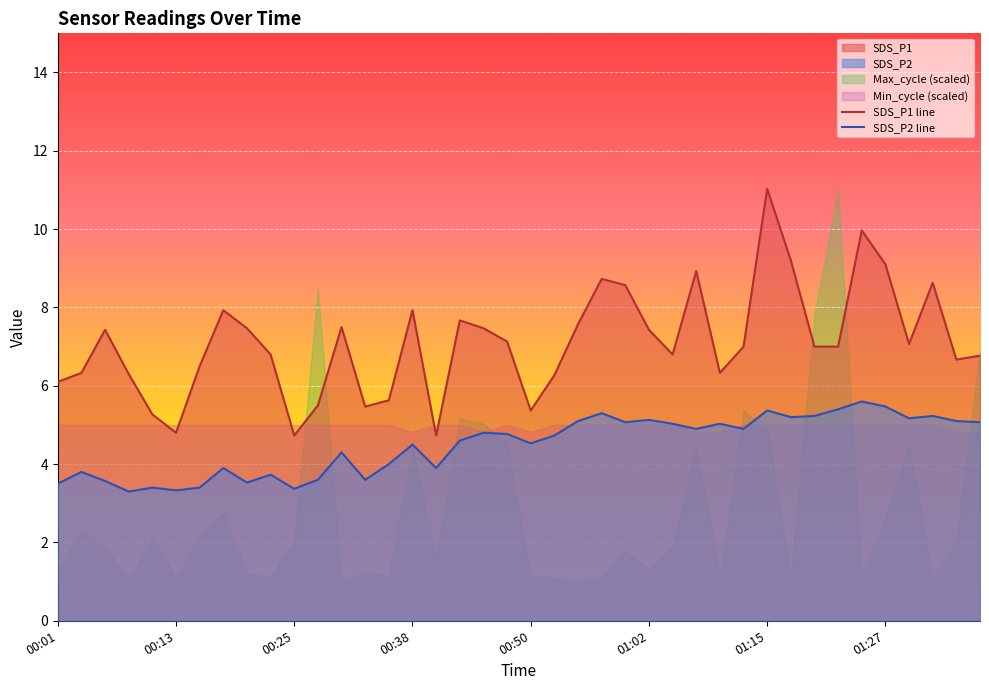

True or false: SDS_P1 line and SDS_P2 line cross at least once.

False